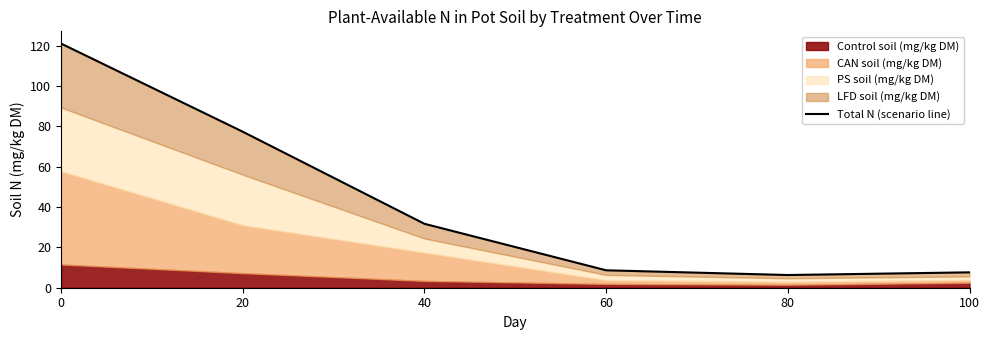

Reading left to right, extract all data points from this chart.

0=121.1	20=77.4	40=31.7	60=8.6	80=6.3	100=7.6